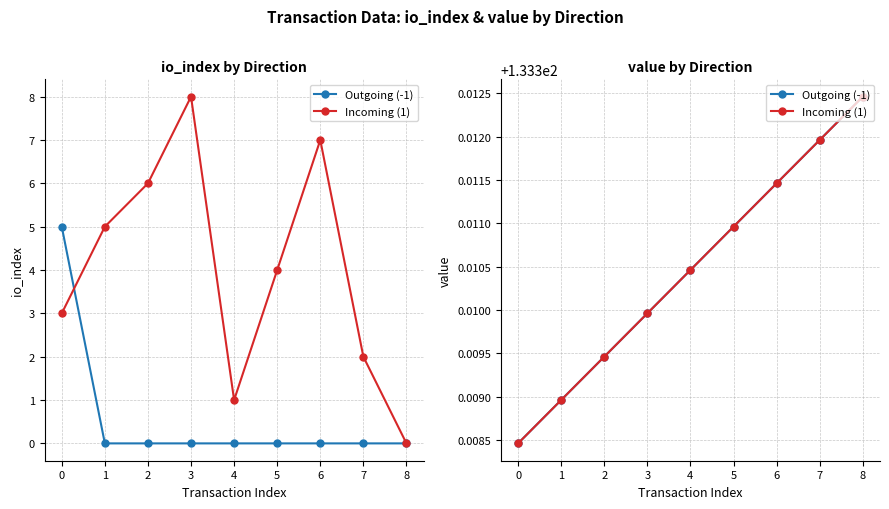

True or false: Incoming (1) has more than 2 points higher than both neighbors.

False